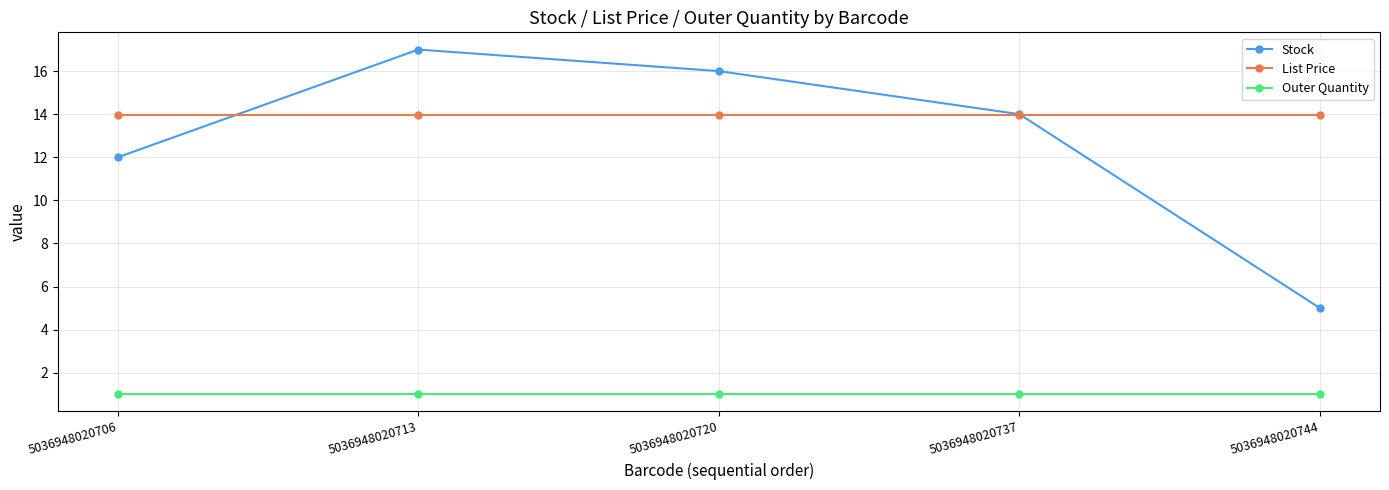

Rank the series by their maximum value, from highest to lowest.

Stock, List Price, Outer Quantity